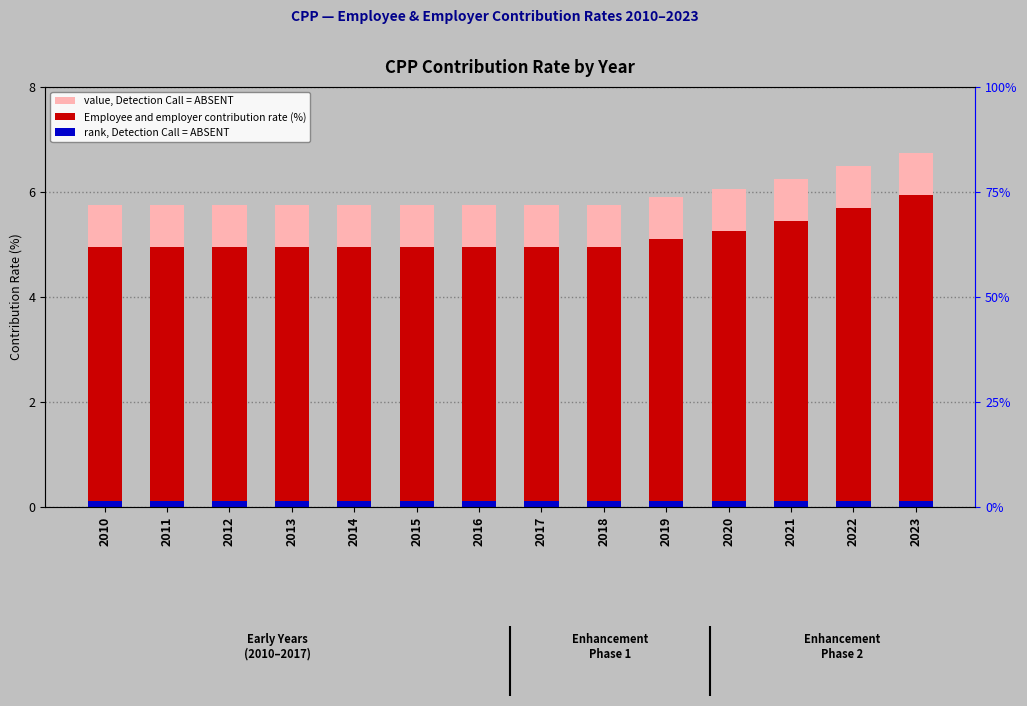

Which series has the largest total across all categories?

value, Detection Call = ABSENT